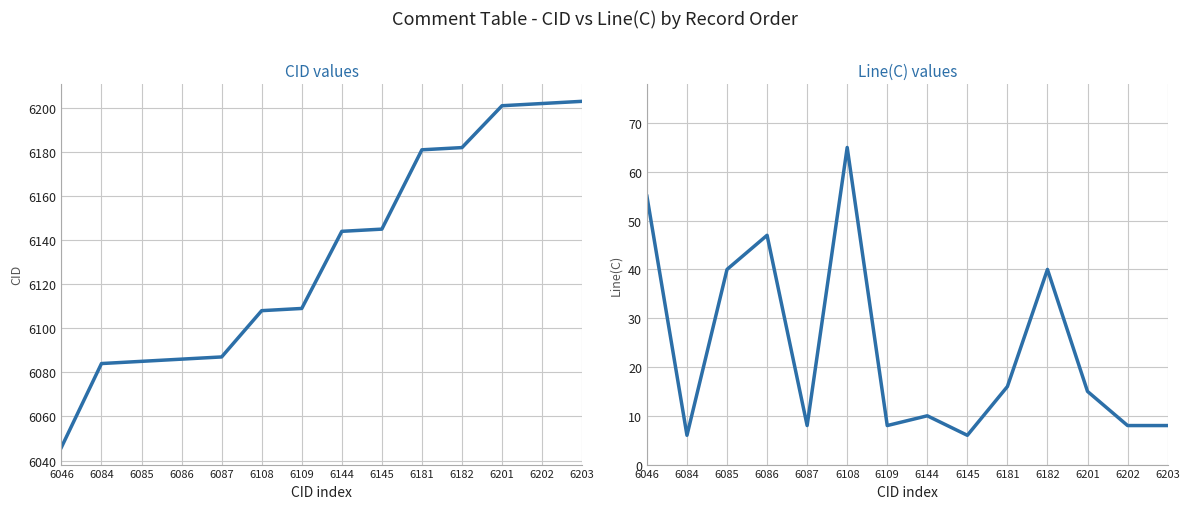

What is the highest value of the Line(C) values series?

65